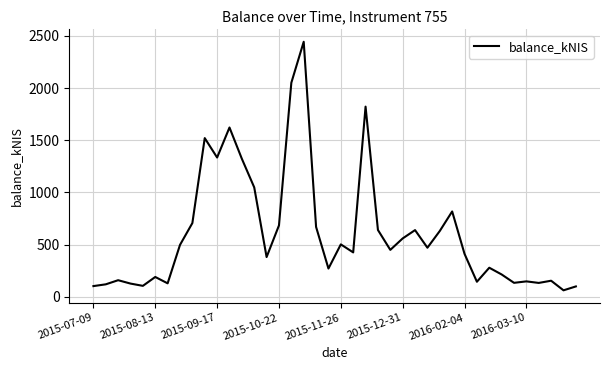

What is the smallest value displayed?

61.5